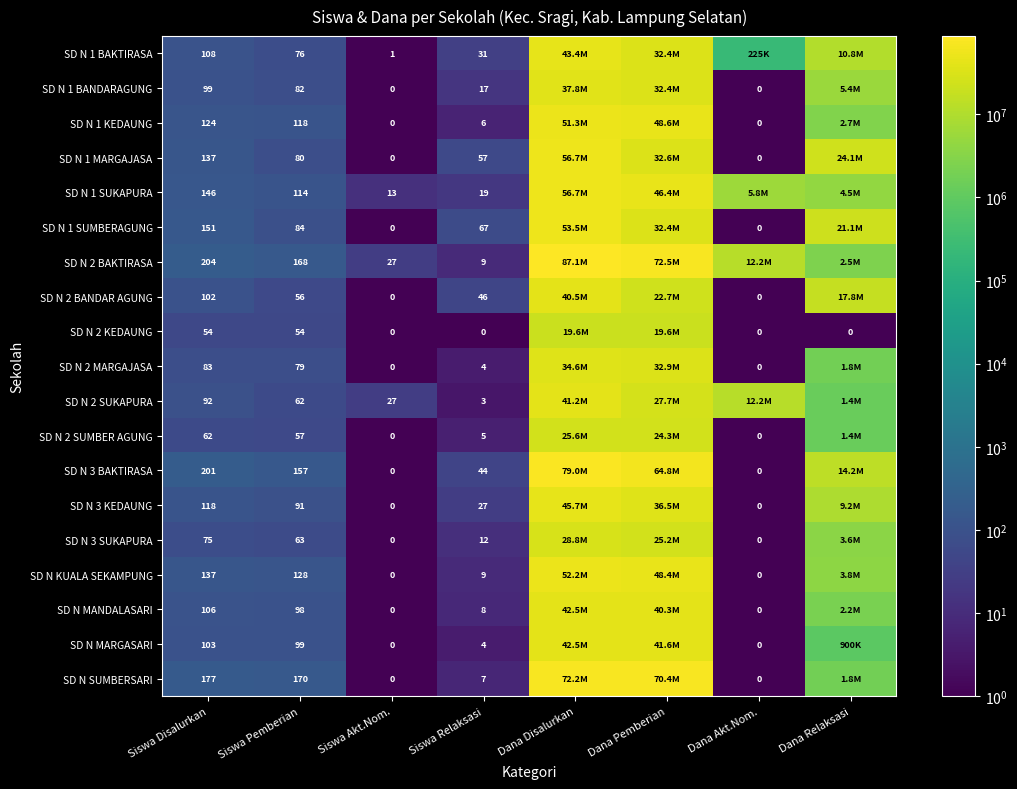

What is the difference between the SD N 2 SUMBER AGUNG values at Siswa Akt.Nom. and Siswa Relaksasi?

5